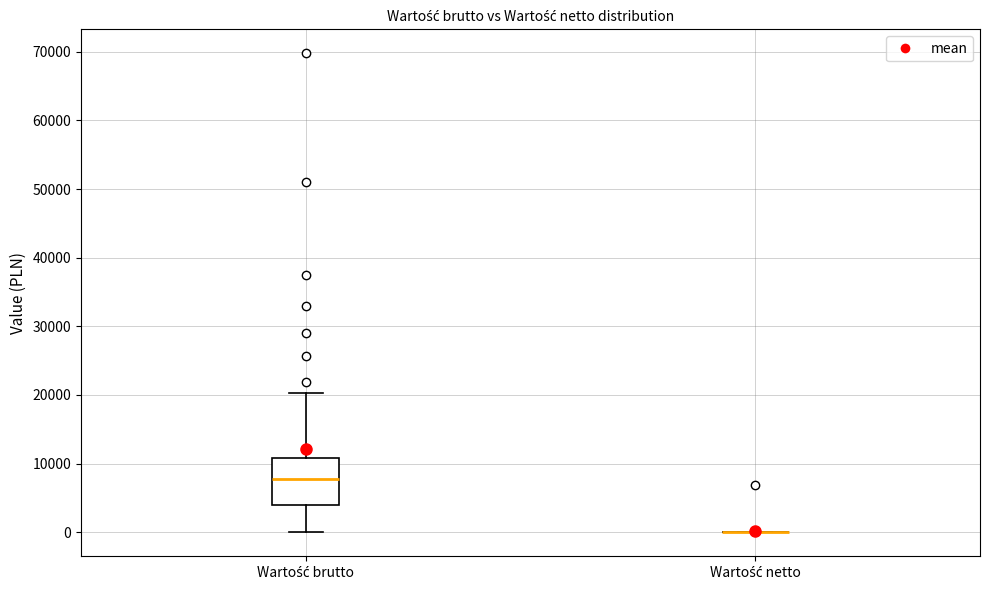

Reading left to right, transcribe this box plot: for each box, give where its median line is, the range the box spans, and where its two whiskers end, as read against the y-axis. The values are not printed on the chart, so give them approximately, as read against the axis.

Wartość brutto: median 8000, box 4000 to 11000, whiskers 0 to 20000
Wartość netto: box collapsed to a line at 0, whiskers 0 to 0